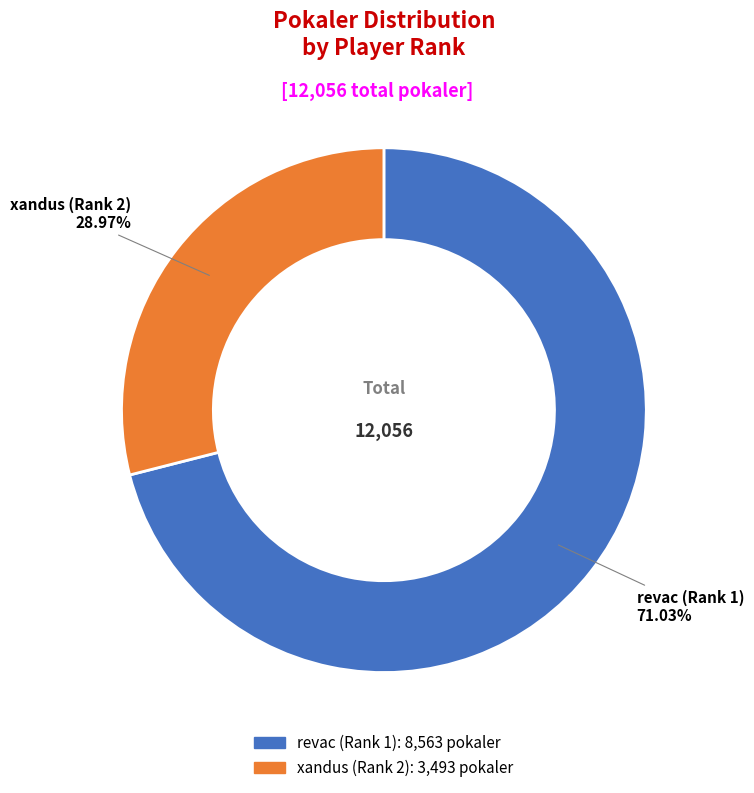

To the nearest percent, what is the combined percentage of revac (Rank 1) and xandus (Rank 2)?

100%